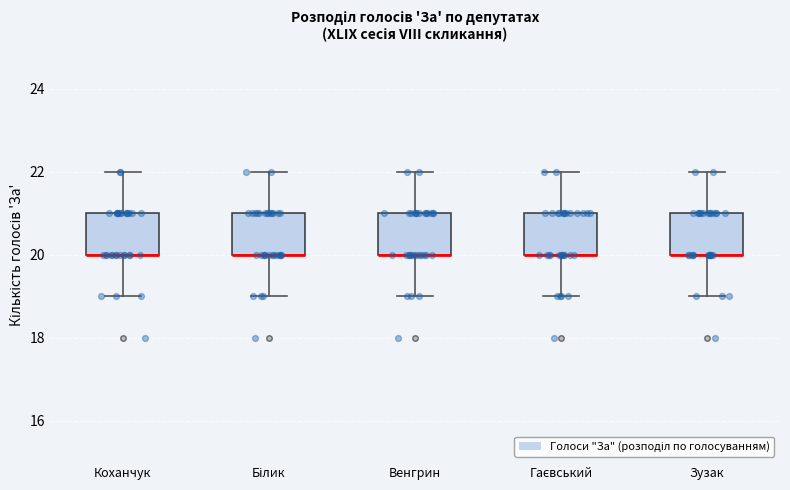

Reading left to right, read every box against the y-axis: the position of its median line, the range the box covers, and the ends of its whiskers. The values are not printed on the chart, so give them approximately, as read against the axis.

Коханчук: median 20 (drawn on the box's lower edge), box 20 to 21, whiskers 19 to 22
Білик: median 20 (drawn on the box's lower edge), box 20 to 21, whiskers 19 to 22
Венгрин: median 20 (drawn on the box's lower edge), box 20 to 21, whiskers 19 to 22
Гаєвський: median 20 (drawn on the box's lower edge), box 20 to 21, whiskers 19 to 22
Зузак: median 20 (drawn on the box's lower edge), box 20 to 21, whiskers 19 to 22